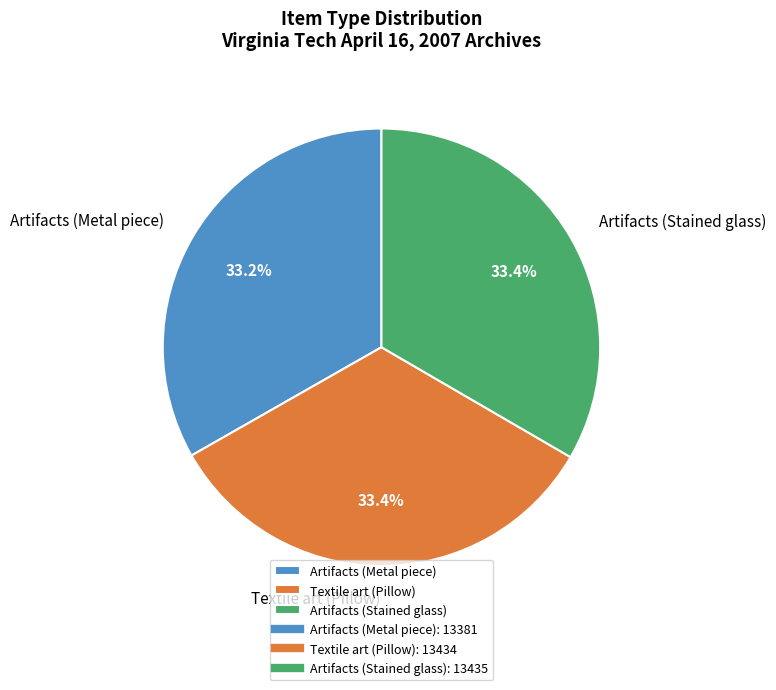

Does any single category account for the majority?

No